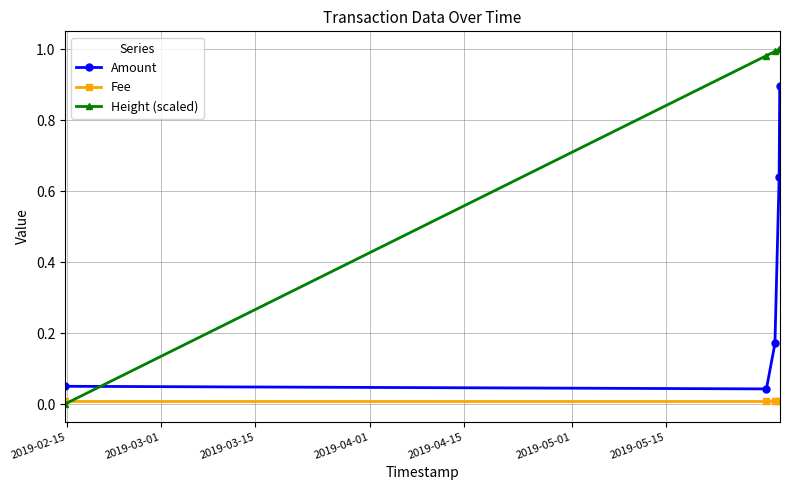

Which series has the widest spread of values?

Height (scaled)